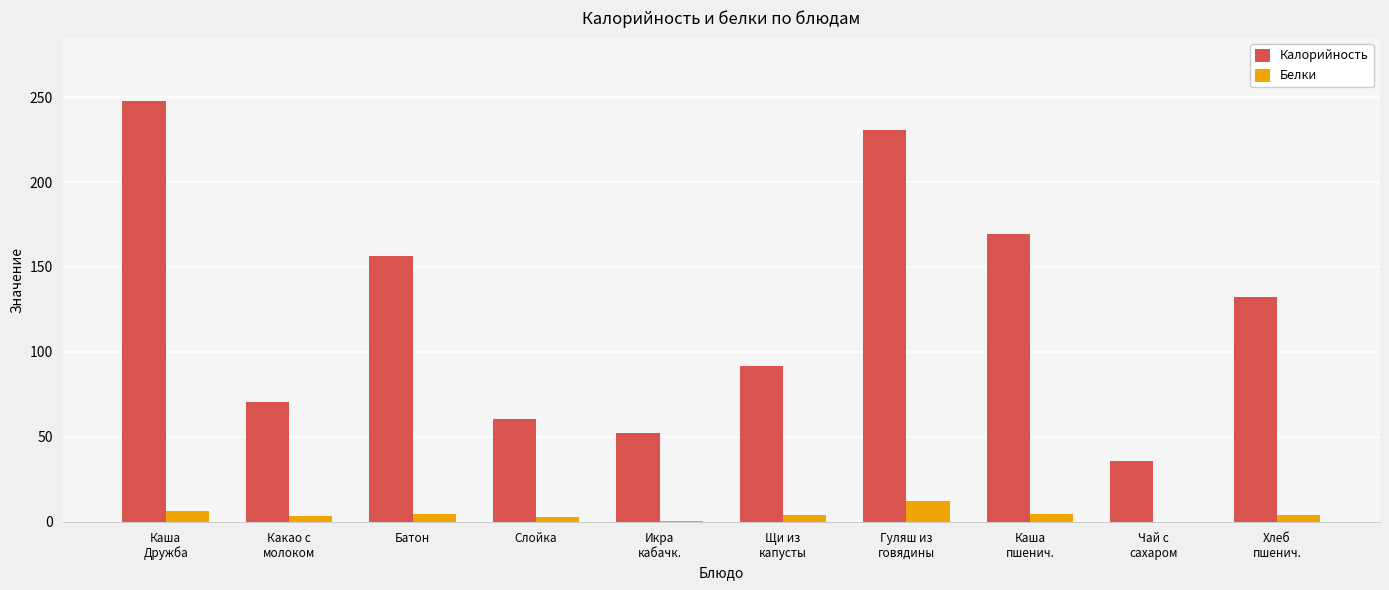

Which series has the largest total across all categories?

Калорийность